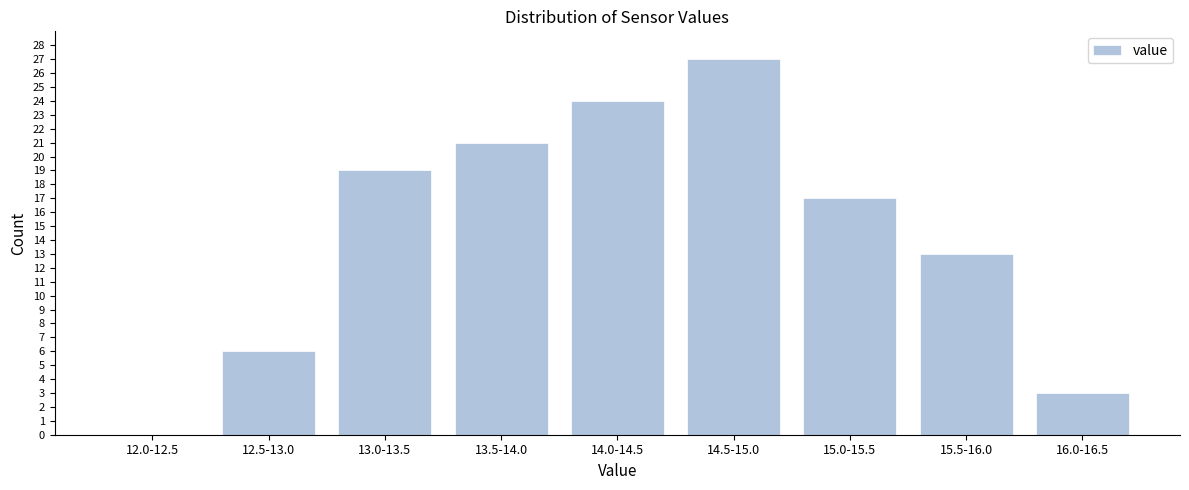

Reading left to right, list all the values displayed in this chart.

12.0-12.5=0	12.5-13.0=6	13.0-13.5=19	13.5-14.0=21	14.0-14.5=24	14.5-15.0=27	15.0-15.5=17	15.5-16.0=13	16.0-16.5=3